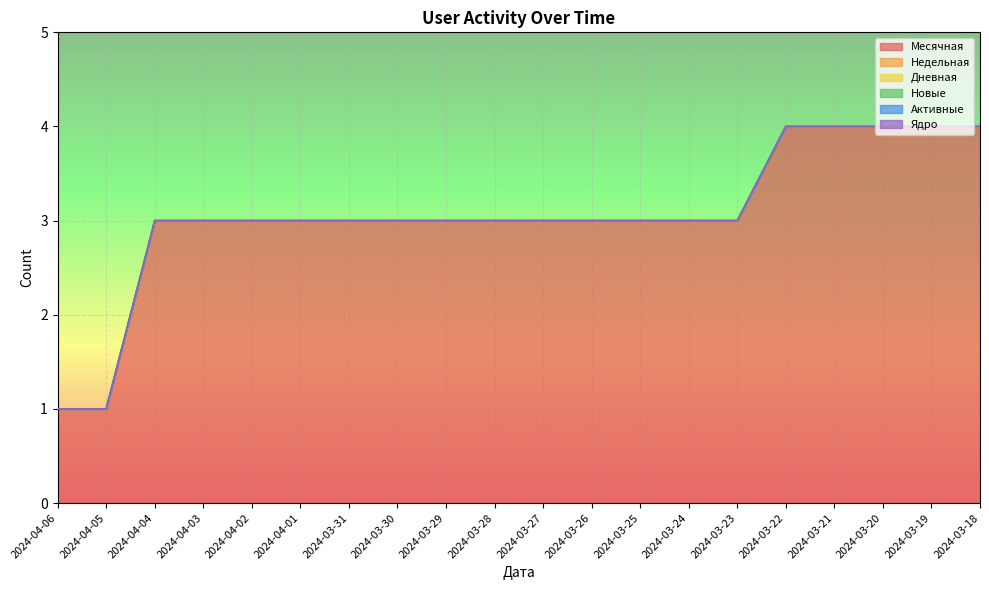

True or false: Активные and Месячная intersect in this chart.

False